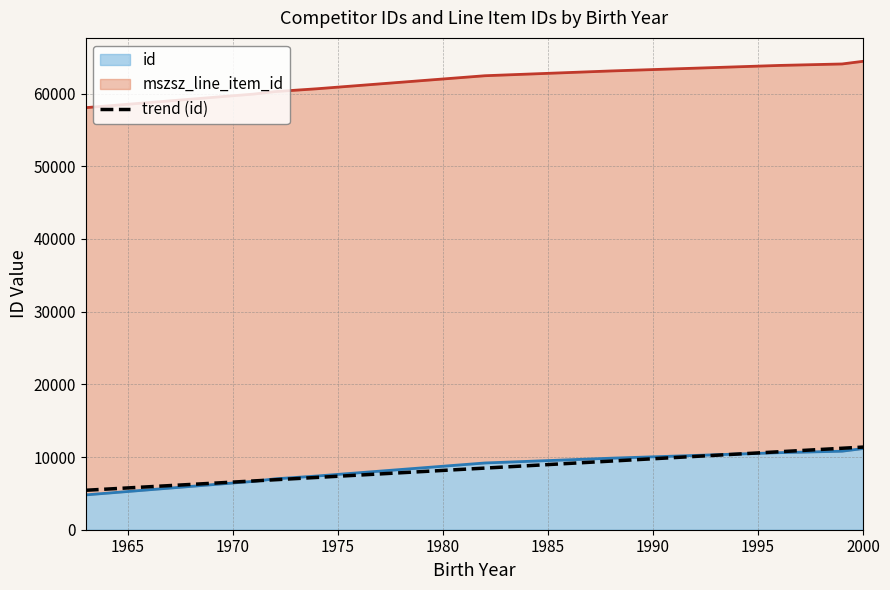

At which label does mszsz_line_item_id first exceed 53271?

1996